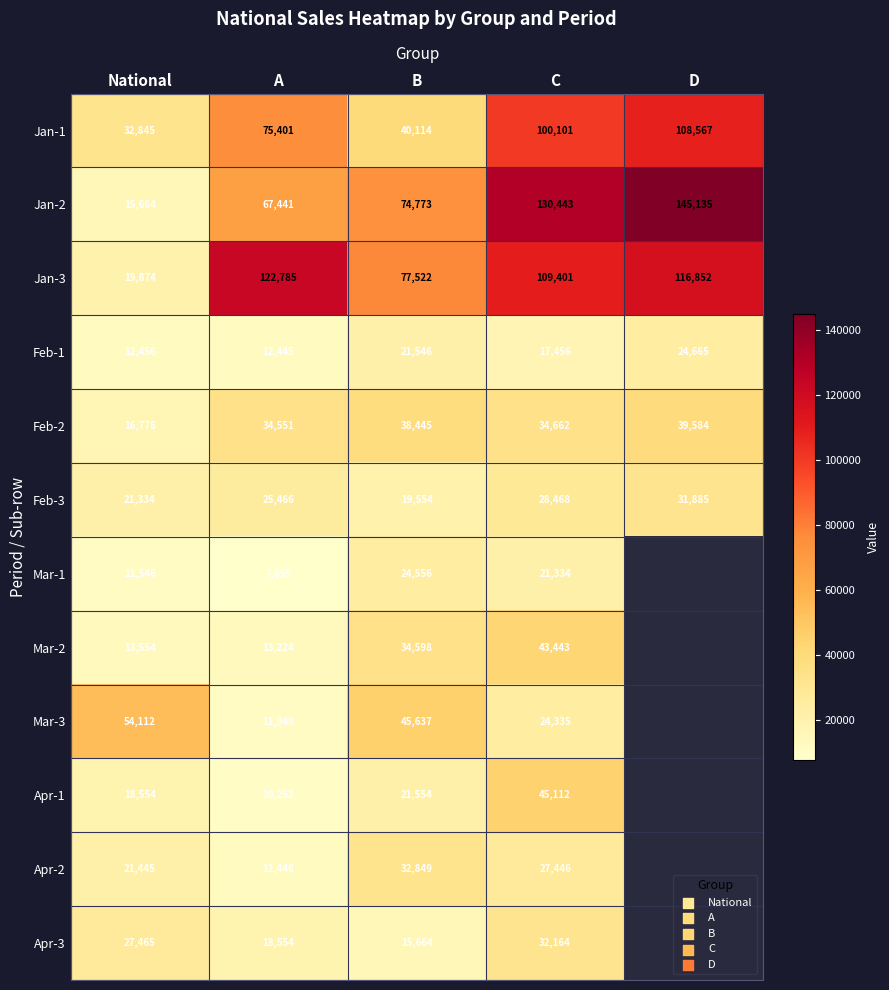

At which category is the sum across all series the highest?

C